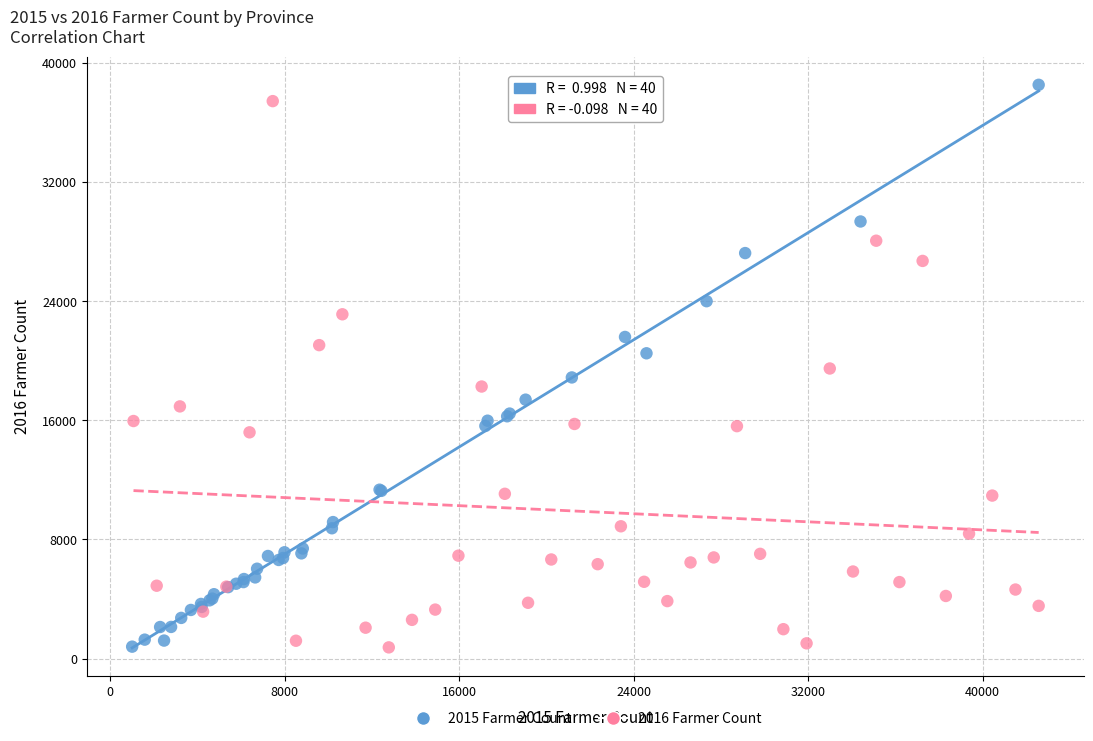

What are all the series names shown in the legend?

2015 Farmer Count, 2016 Farmer Count